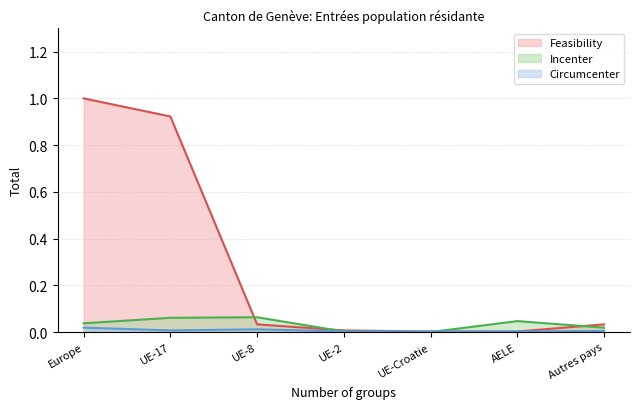

Where do Circumcenter and Incenter first cross each other?

UE-Croatie and AELE